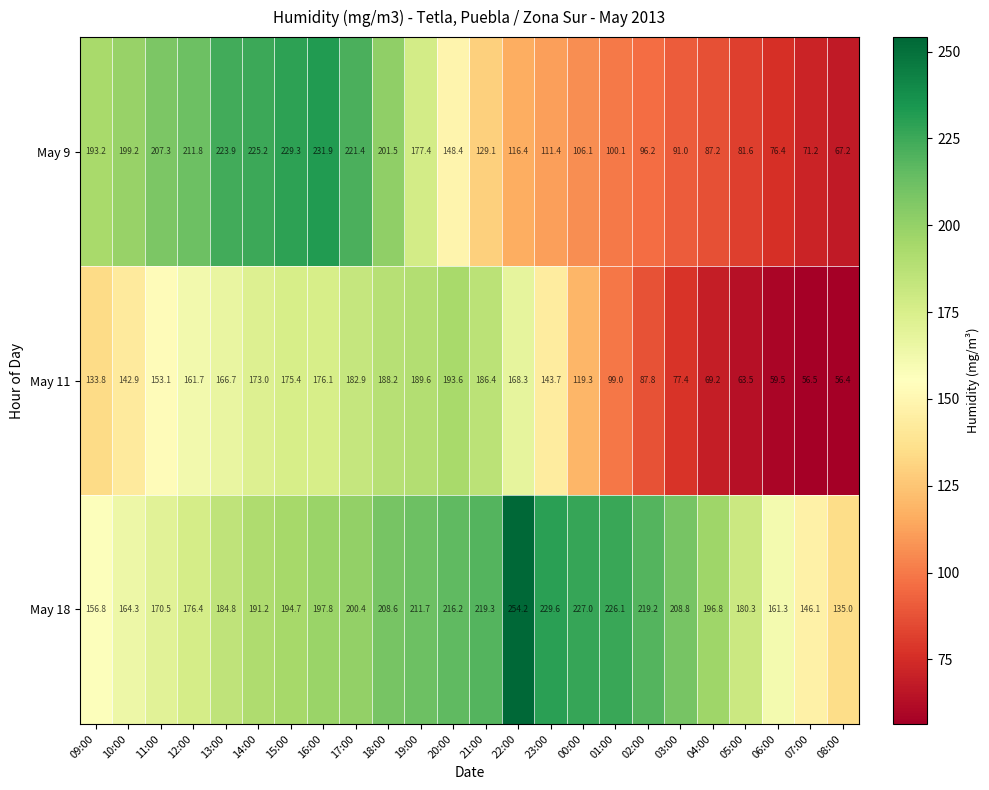

What is the total value across all series at 02:00?

403.2